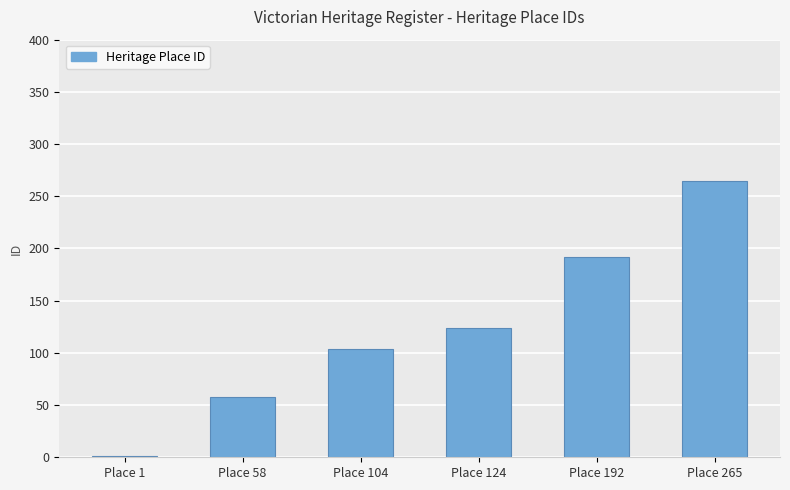

What is the sum of all values?

744